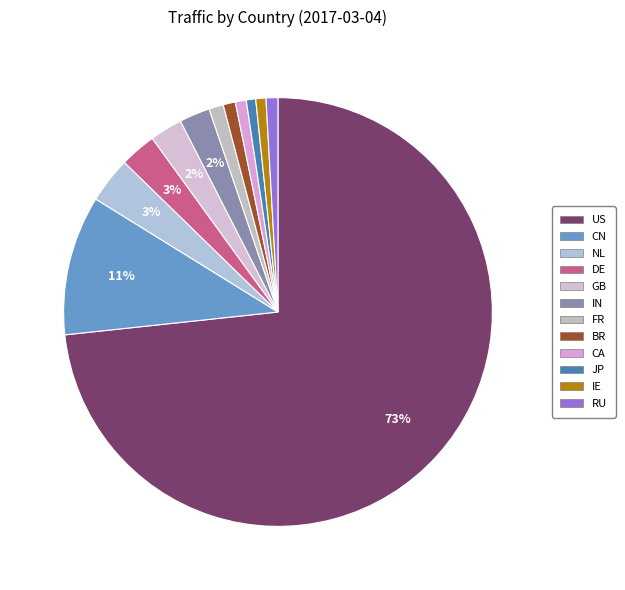

Does any single category account for the majority?

Yes